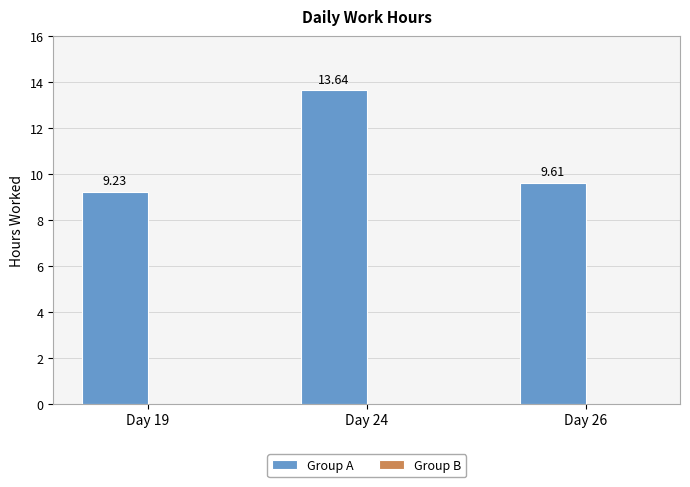

Which has a higher value, Day 26 or Day 19?

Day 26